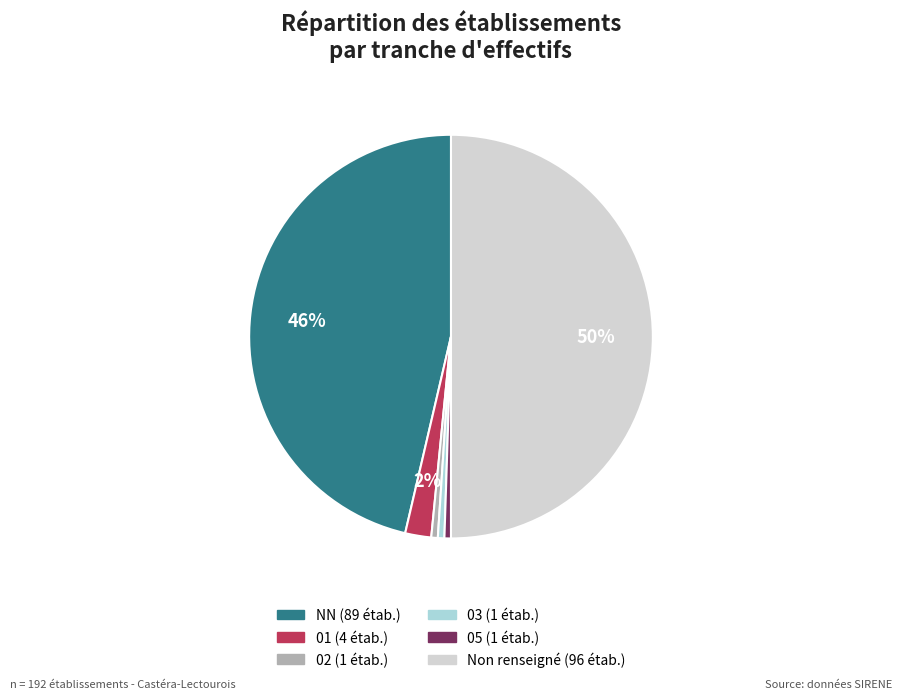

To the nearest percent, what is the average slice percentage?

17%